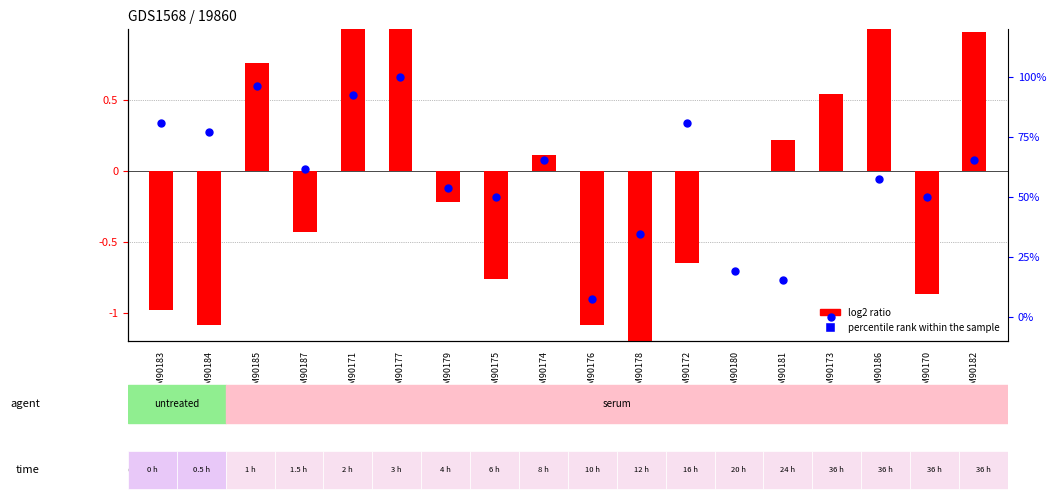

Which series has the largest total across all categories?

percentile rank within the sample